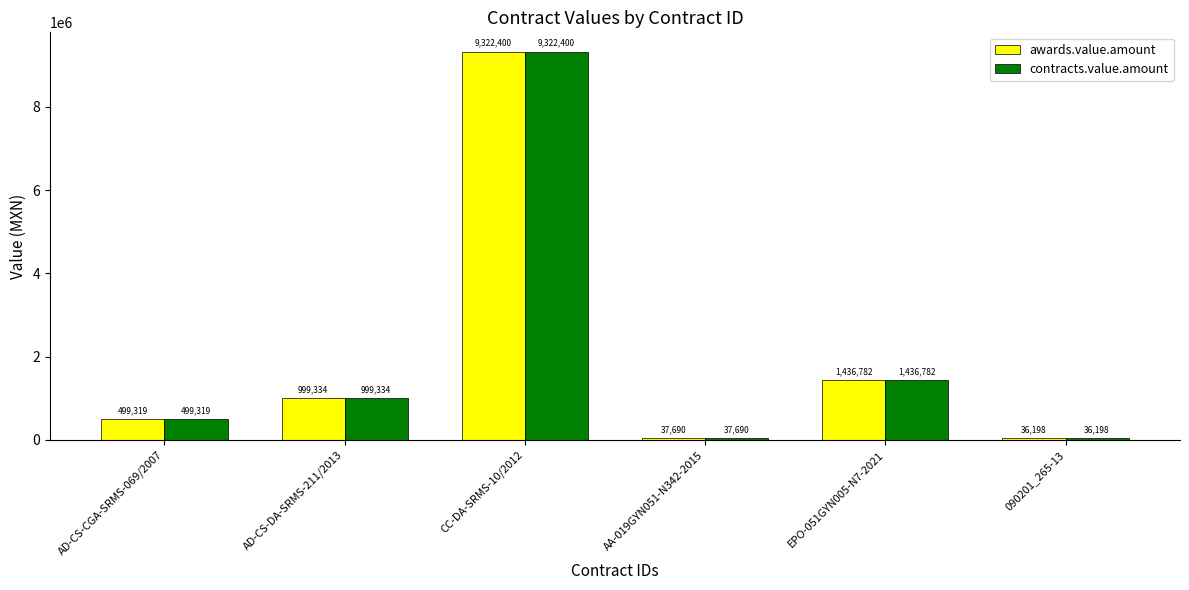

What is the sum of all contracts.value.amount values?

12331722.4